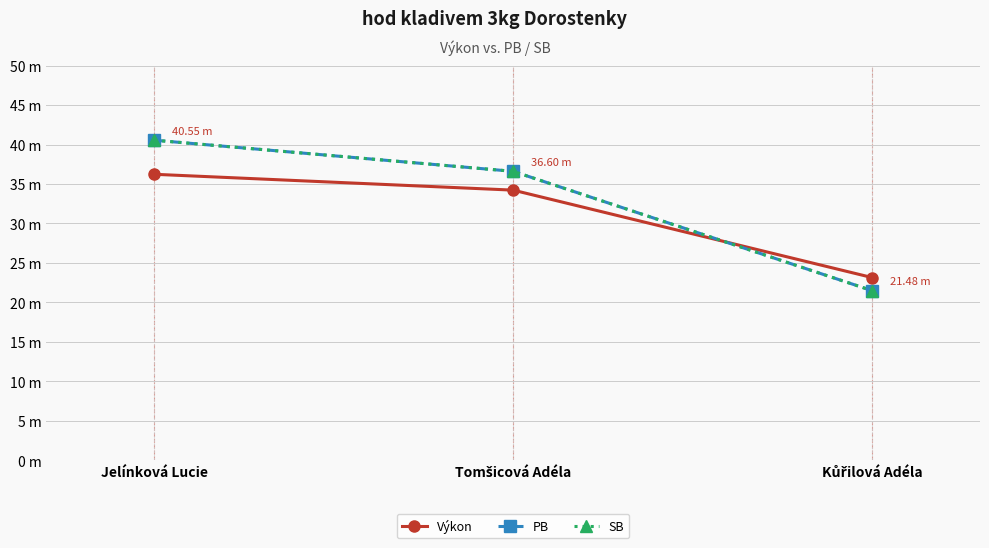

Does the chart have visible grid lines?

Yes